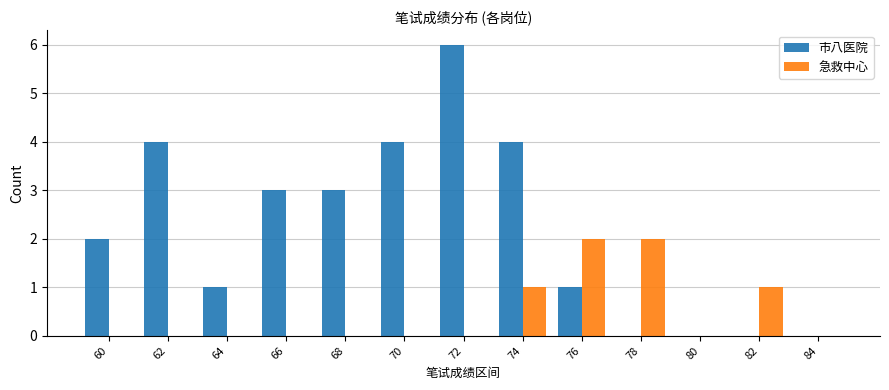

Are the bars horizontal?

No